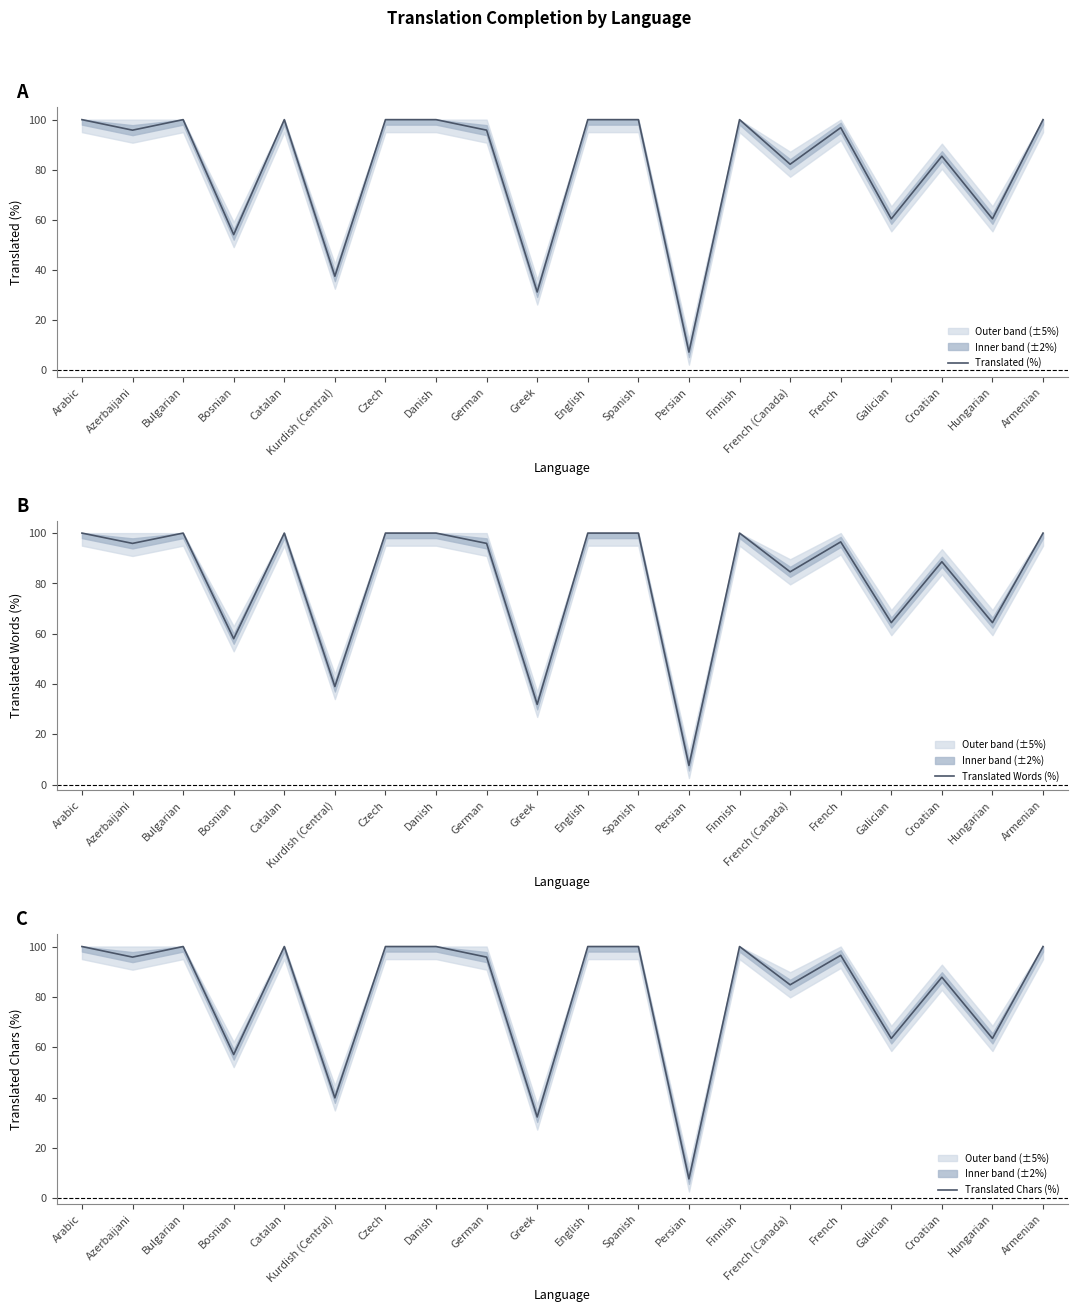

List the labels in order of Translated Chars (%) value, largest first.

Arabic, Bulgarian, Catalan, Czech, Danish, English, Spanish, Finnish, Armenian, French, Azerbaijani, German, Croatian, French (Canada), Galician, Hungarian, Bosnian, Kurdish (Central), Greek, Persian